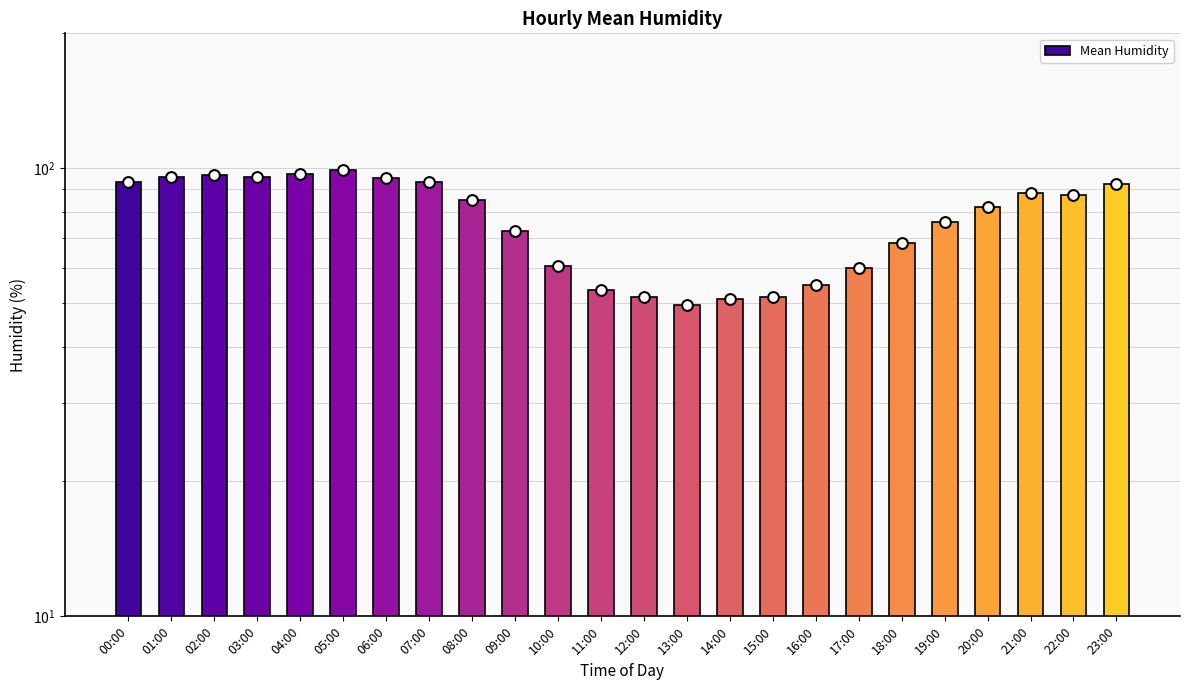

Approximately how many times larger is the value at 02:00 compared to 12:00?

1.9